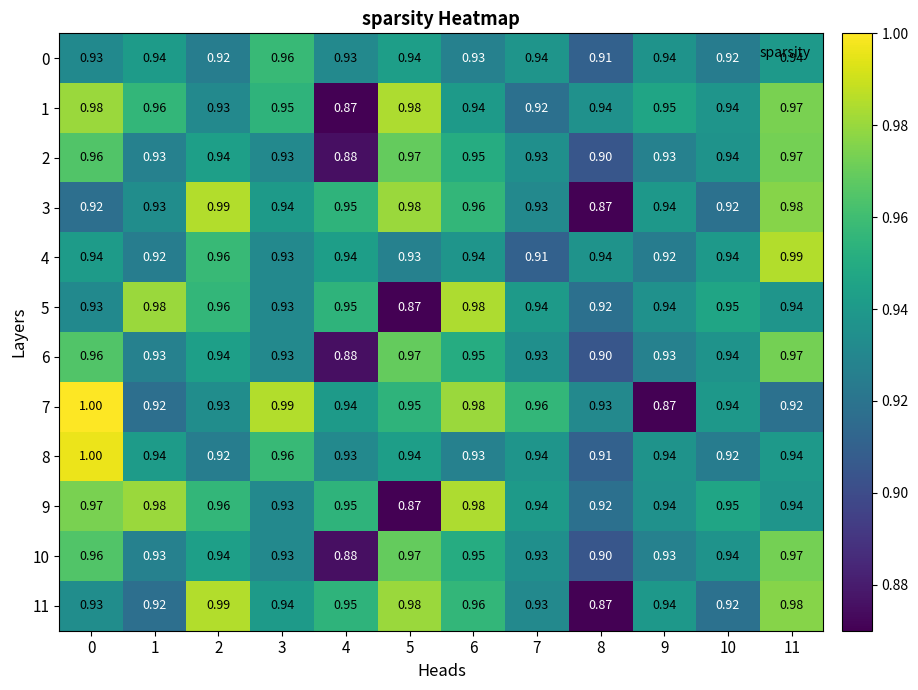

Is the value of 10 at 3 greater than the value of 0 at 7?

No